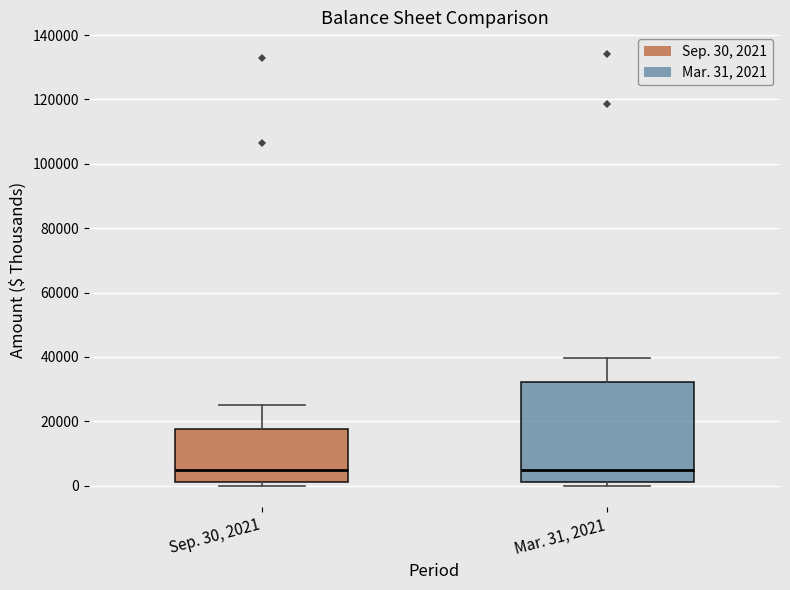

Where is the upper edge of the box for Mar. 31, 2021 on the y-axis? The values are not printed on the chart, so give them approximately, as read against the axis.

32000